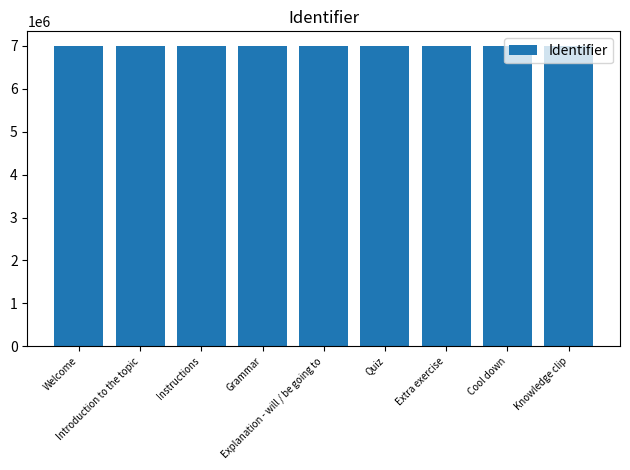

Does the chart contain stacked bars?

No